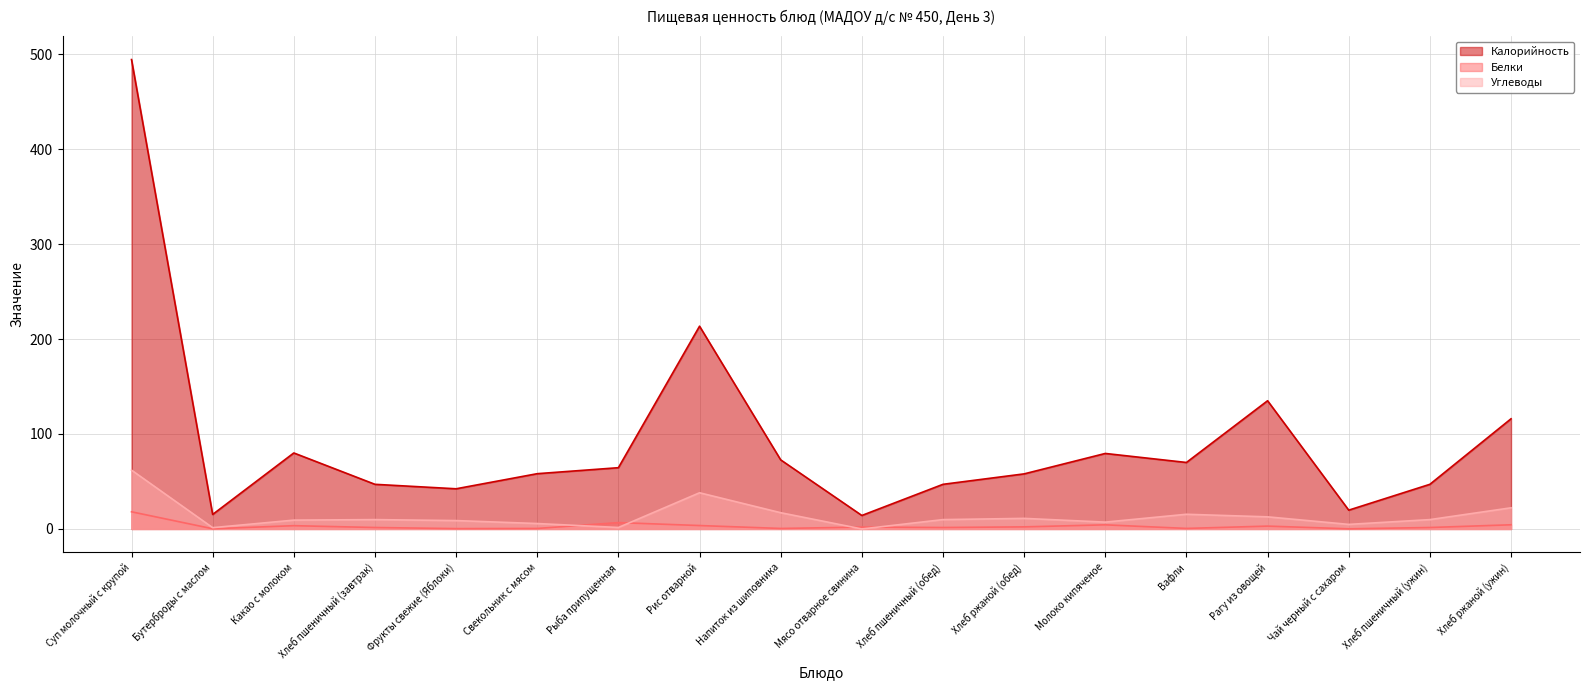

At which label is Калорийность closest to 254?

Рис отварной